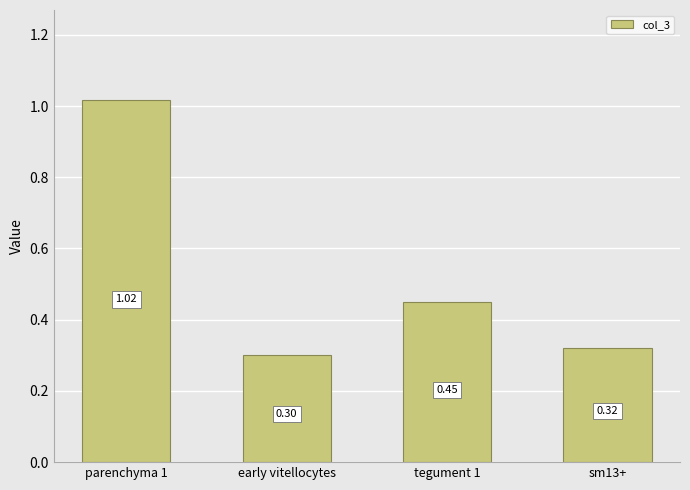

How many bars are there in total?

4